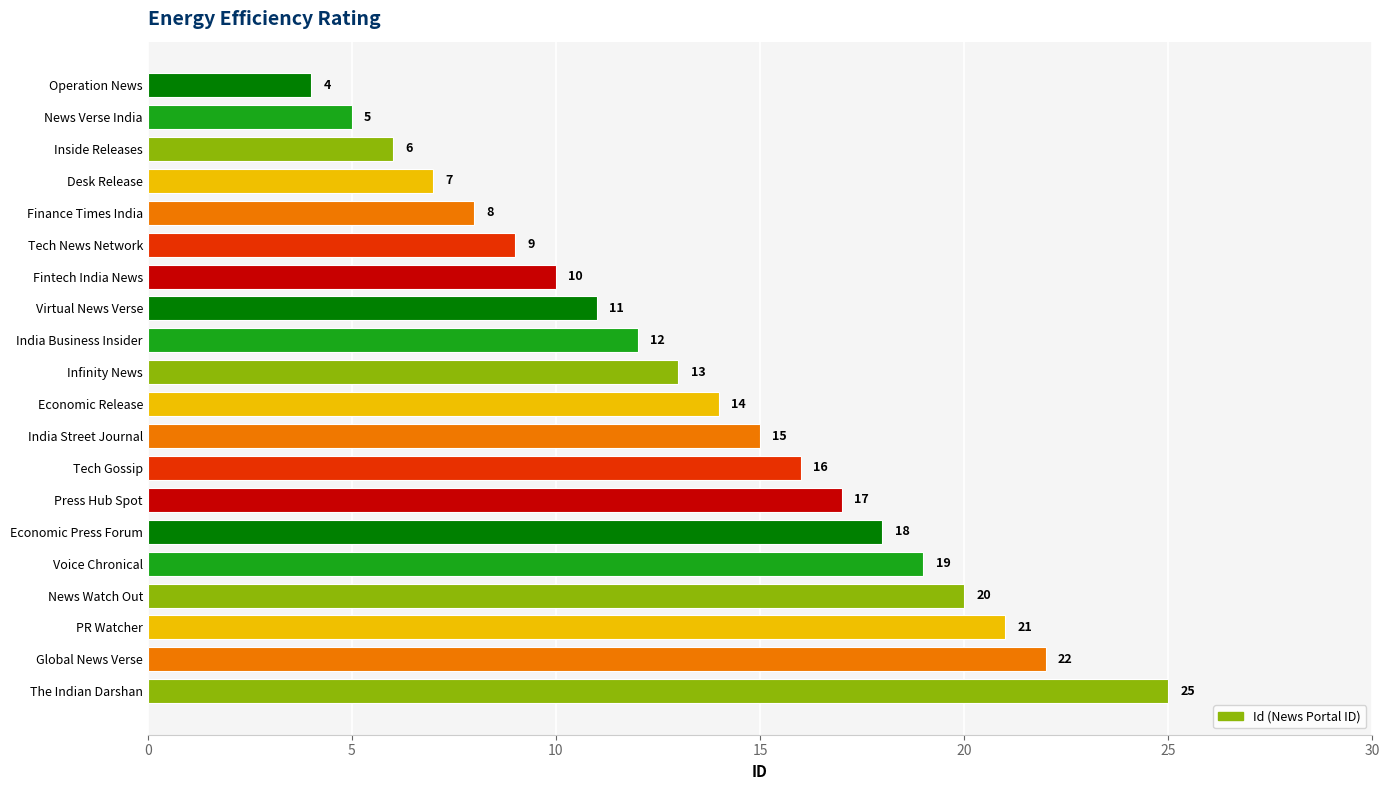

Rank the categories by value from highest to lowest.

The Indian Darshan, Global News Verse, PR Watcher, News Watch Out, Voice Chronical, Economic Press Forum, Press Hub Spot, Tech Gossip, India Street Journal, Economic Release, Infinity News, India Business Insider, Virtual News Verse, Fintech India News, Tech News Network, Finance Times India, Desk Release, Inside Releases, News Verse India, Operation News